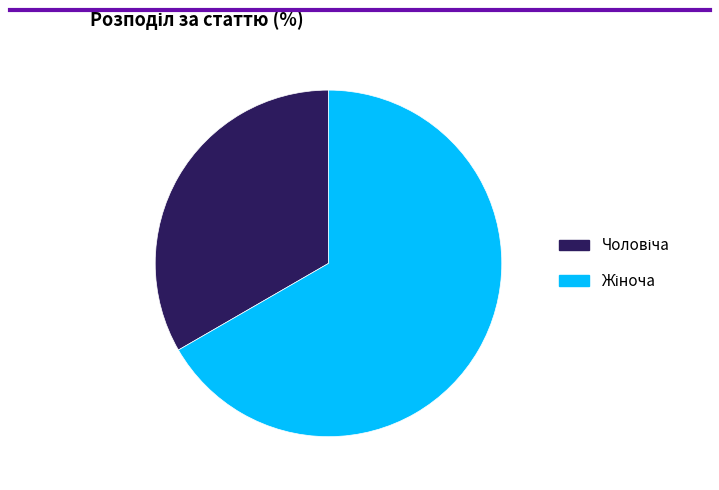

Is there a majority slice in this chart?

Yes